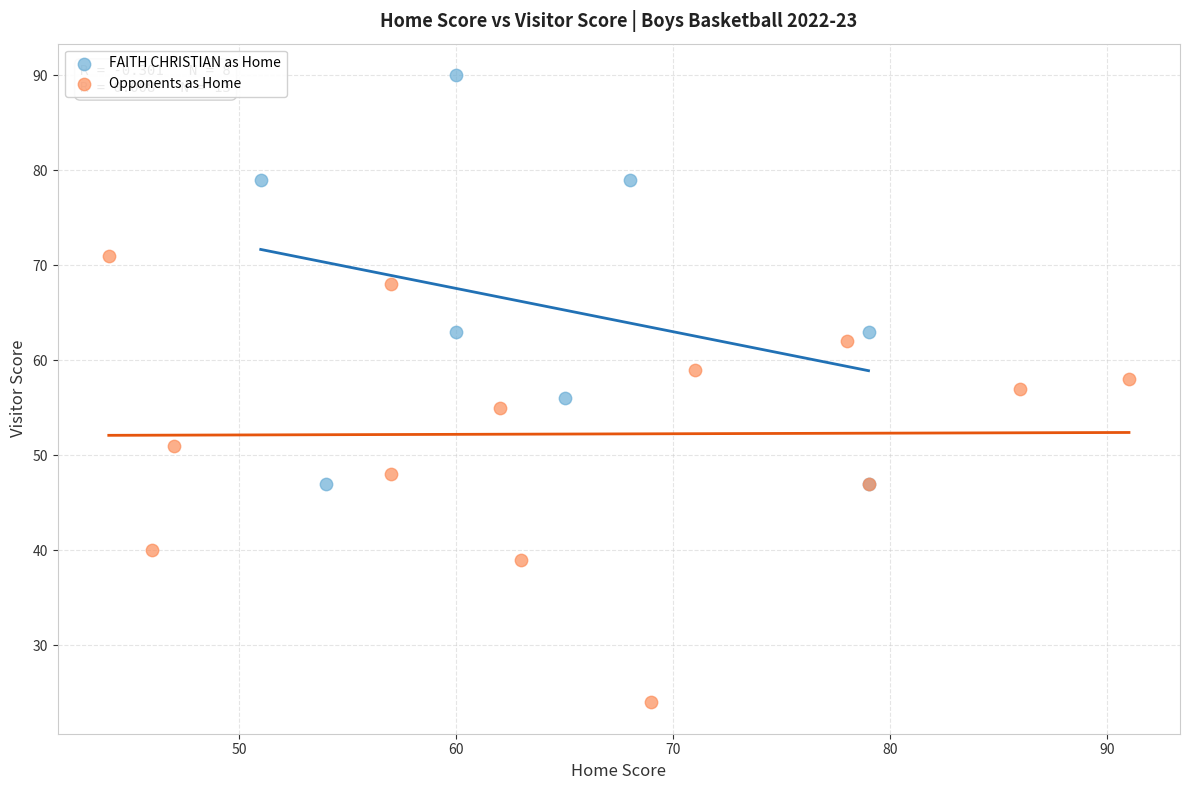

What are all the series names shown in the legend?

FAITH CHRISTIAN as Home, Opponents as Home